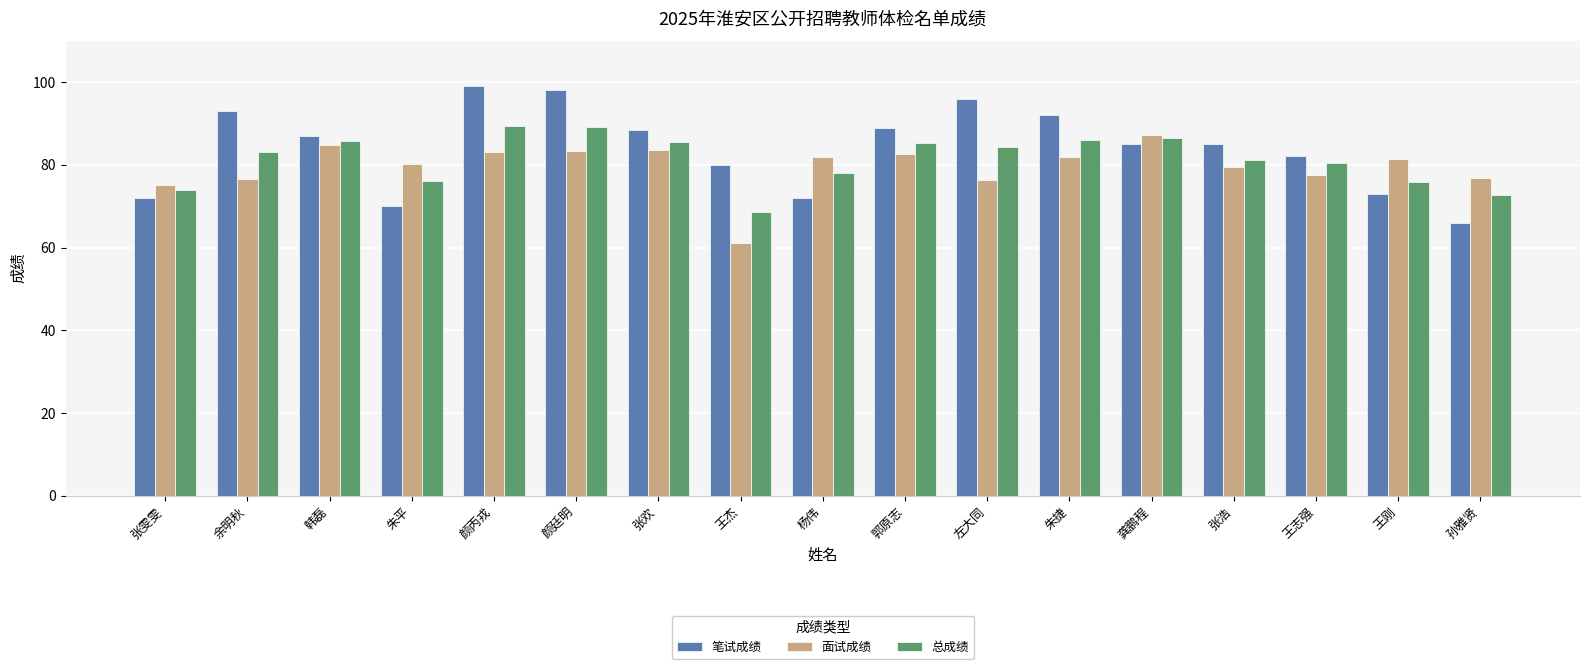

Count the number of categories in the chart.

17